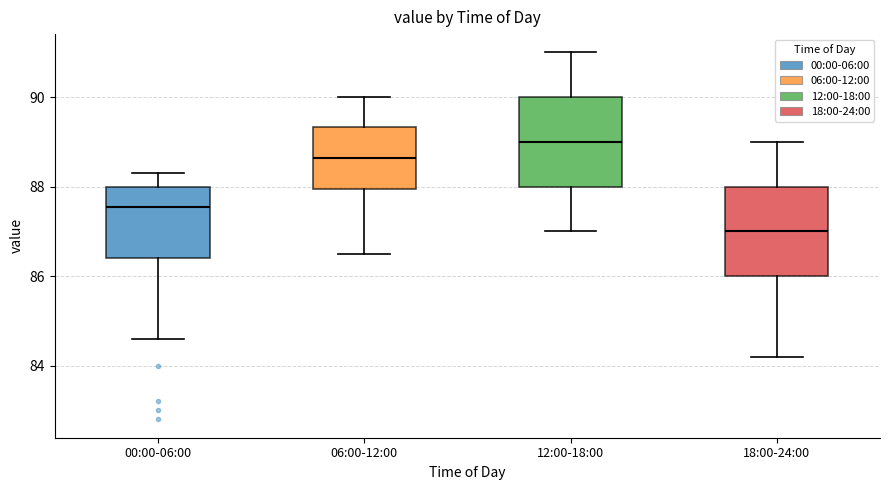

Where is the lower edge of the box for 00:00-06:00 on the y-axis? The values are not printed on the chart, so give them approximately, as read against the axis.

86.4